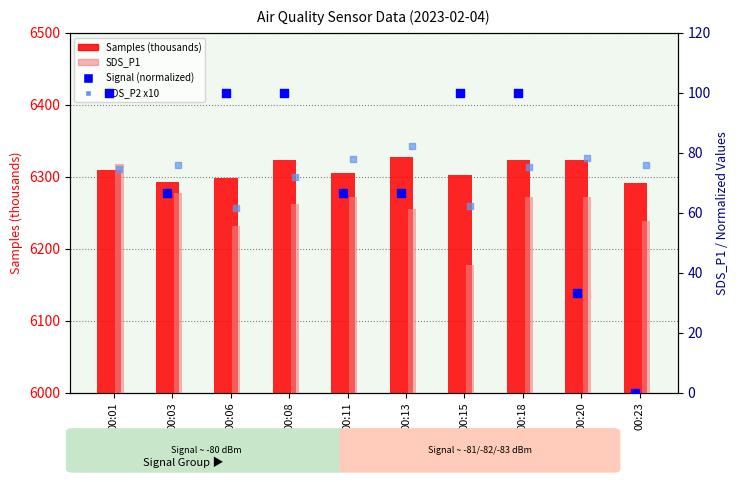

What are all the series names shown in the legend?

Samples (thousands), SDS_P1, Signal (normalized), SDS_P2 x10